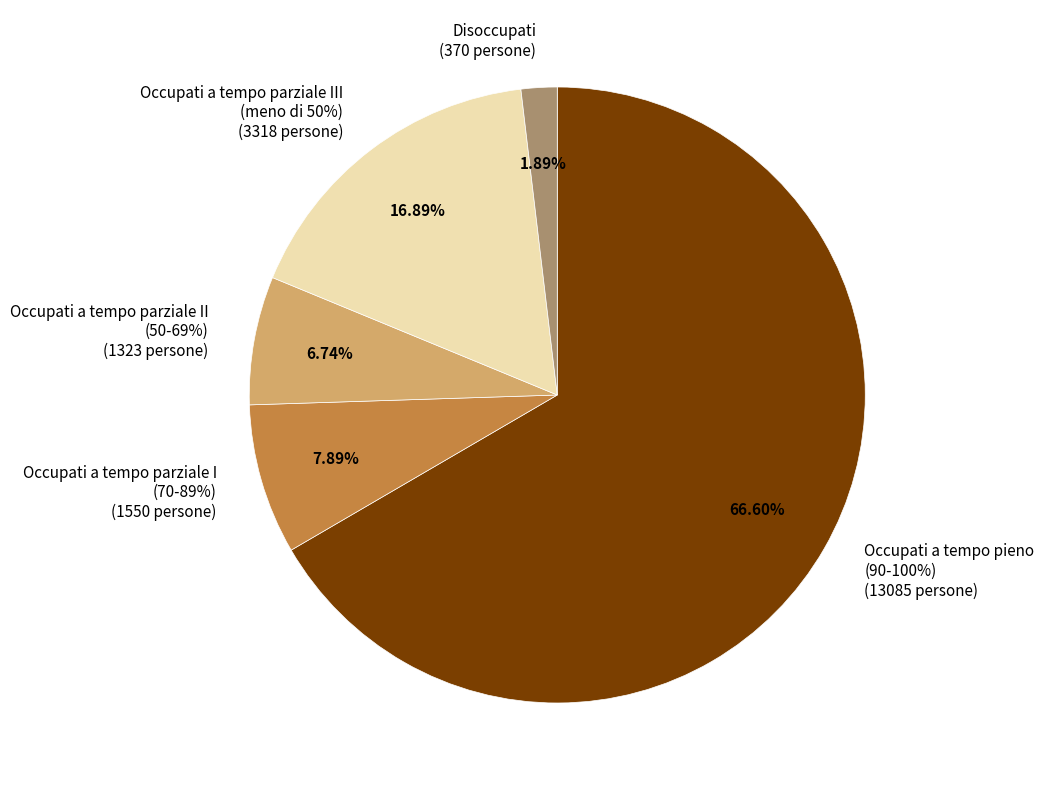

Approximately how many times larger is the value at Occupati a tempo parziale I (70-89%) compared to Occupati a tempo pieno (90-100%)?

0.1